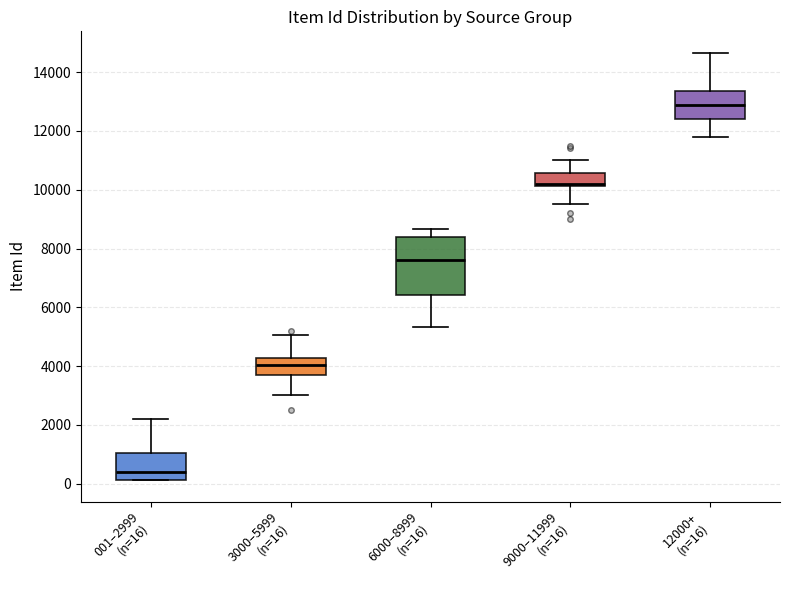

Comparing the boxes themselves (not the whiskers), which one is the tallest?

6000–8999 (n=16)